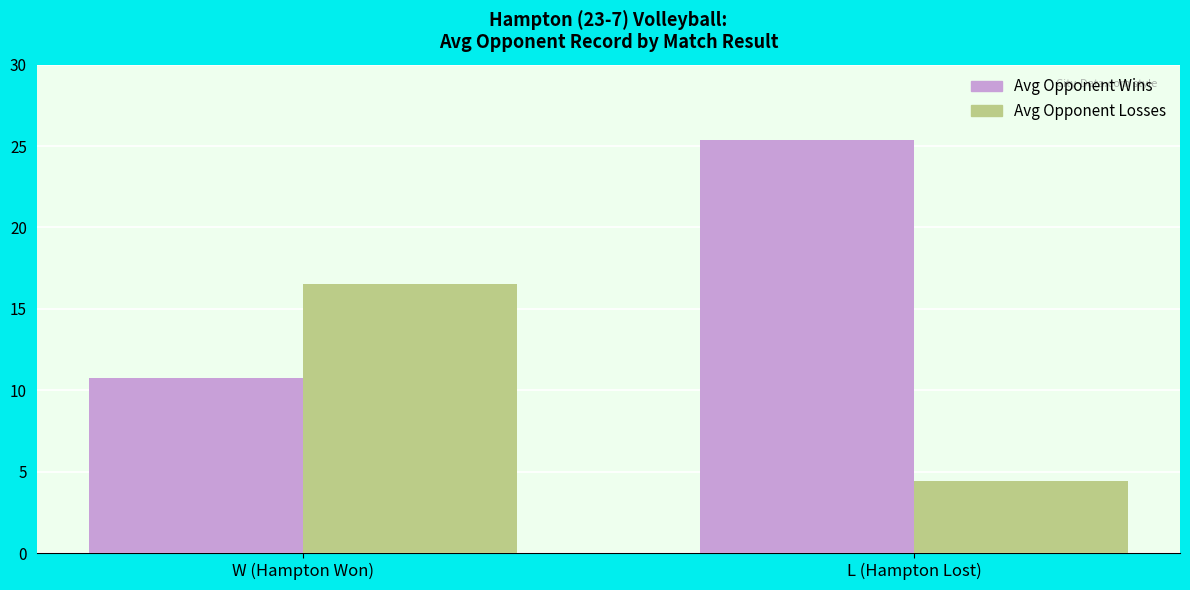

At W (Hampton Won), list the series in order from smallest to largest.

Avg Opponent Wins, Avg Opponent Losses